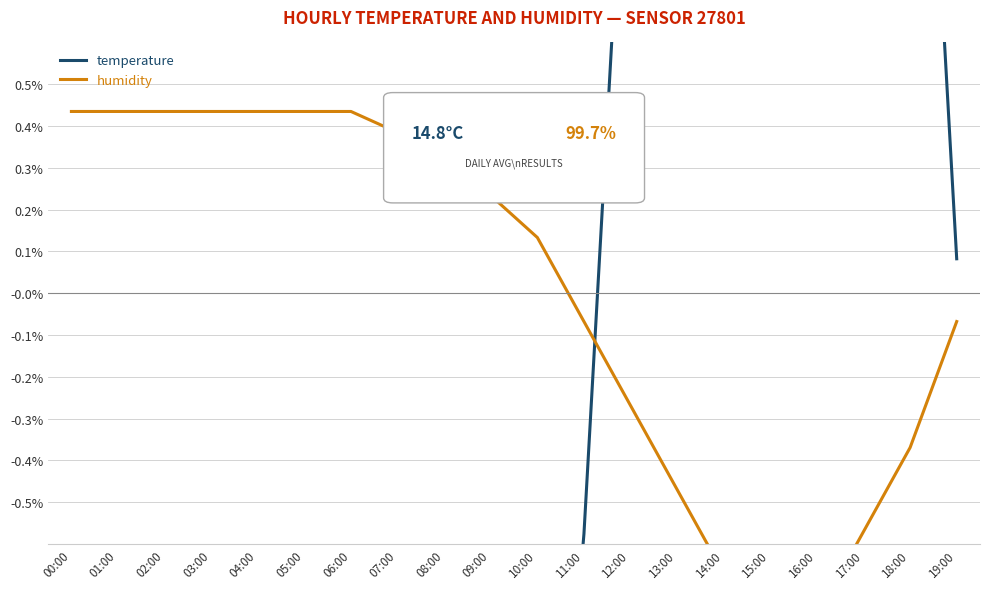

Which category has the highest value in the temperature series?

15:00